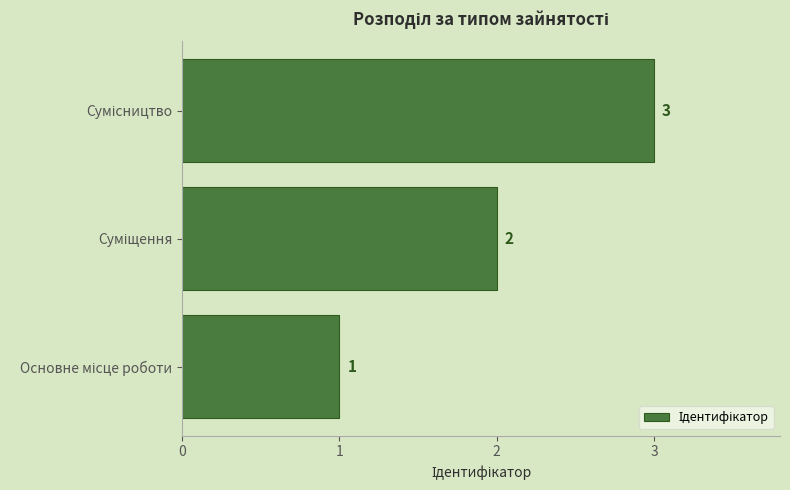

What is the difference between the maximum and minimum values?

2